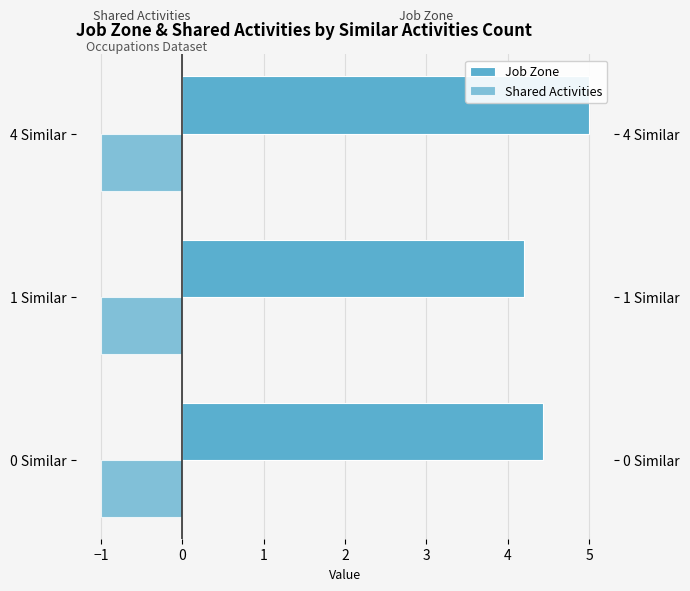

Does the chart contain any negative values?

No